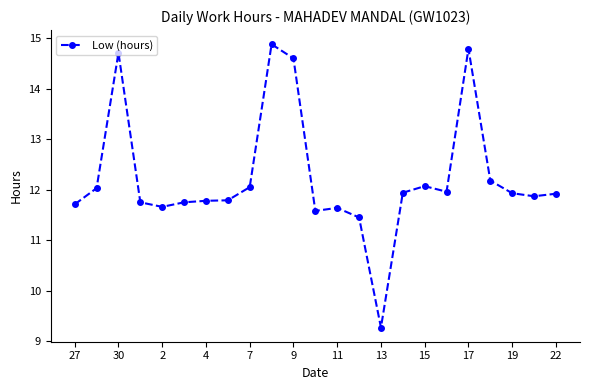

True or false: there are more than 2 points higher than both neighbors.

True